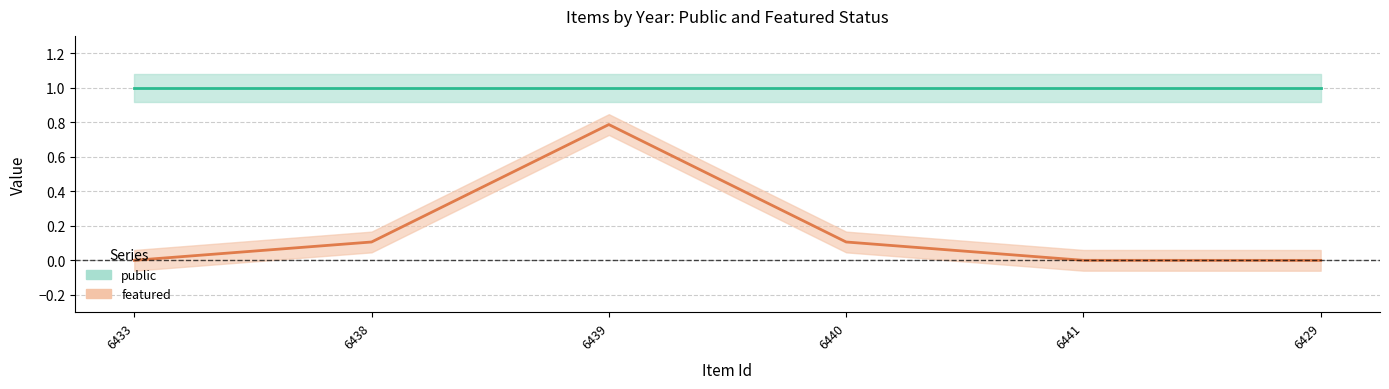

Which has a higher value, 6440 or 6433?

6440